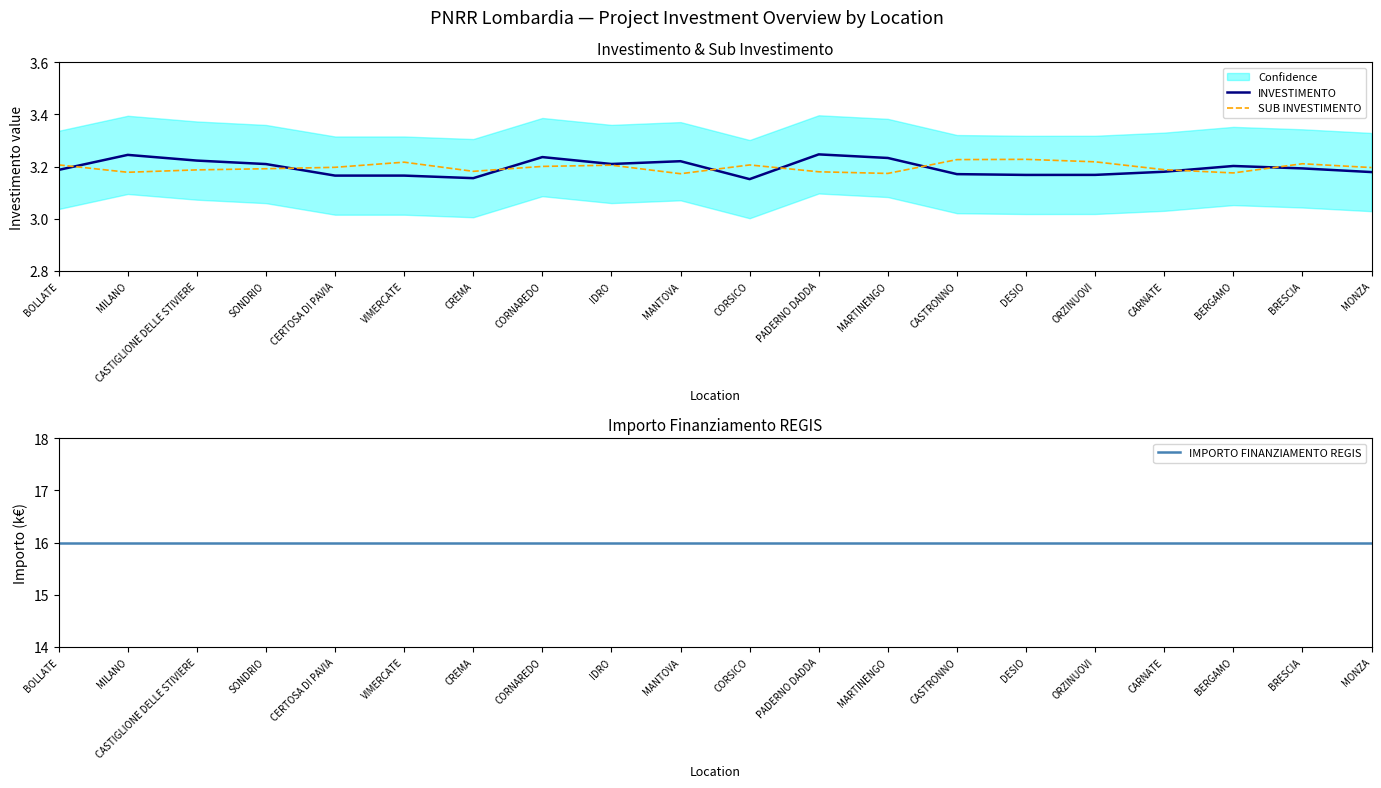

What are all the series names shown in the legend?

INVESTIMENTO, SUB INVESTIMENTO, IMPORTO FINANZIAMENTO REGIS